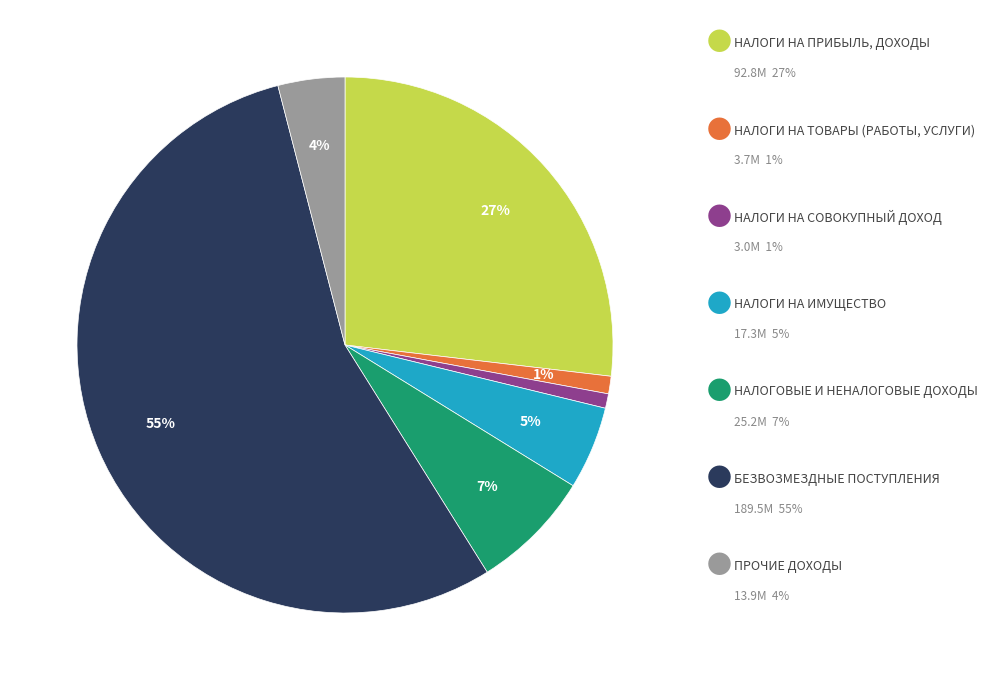

Is there any slice that represents more than half of the pie?

Yes